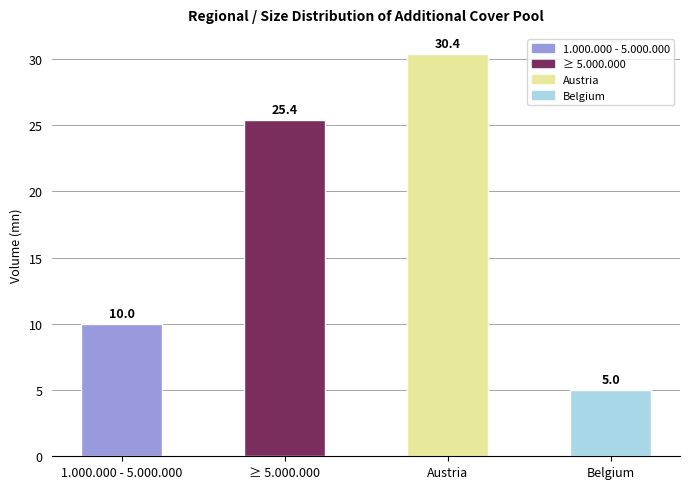

What is the ratio of the value at 1.000.000 - 5.000.000 to the value at Austria?

0.3